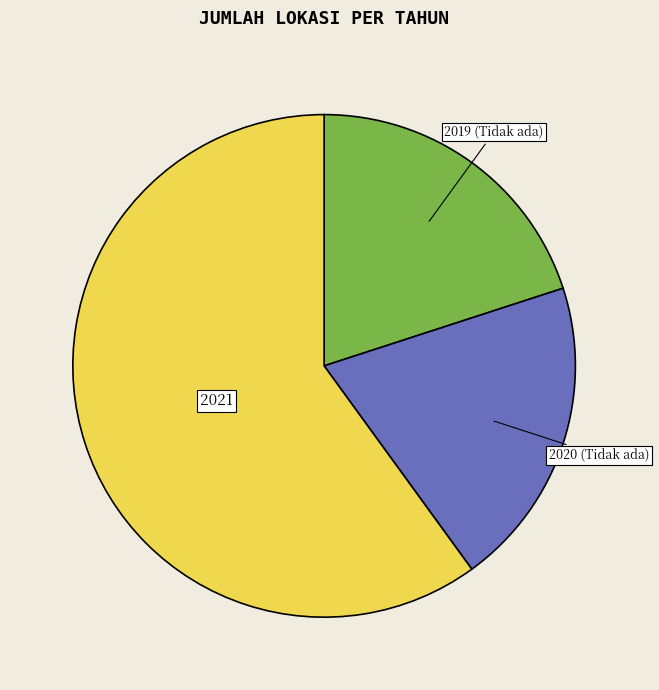

Approximately how many times larger is the value at 2020 (Tidak ada) compared to 2019 (Tidak ada)?

1.0